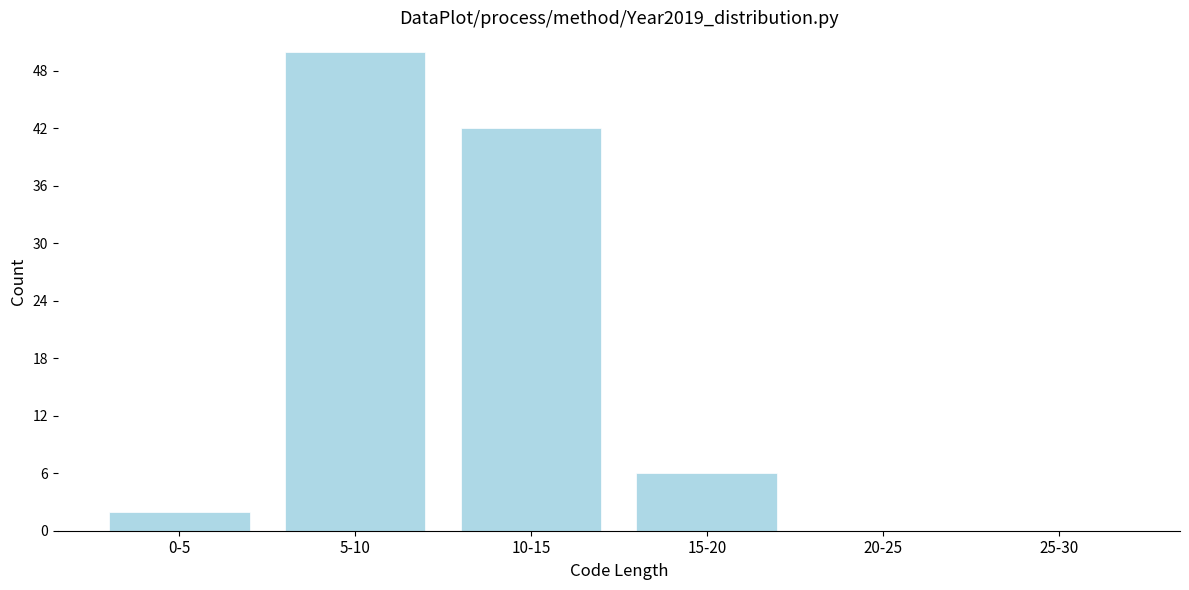

Reading left to right, transcribe all the data shown in this chart.

0-5=2	5-10=50	10-15=42	15-20=6	20-25=0	25-30=0